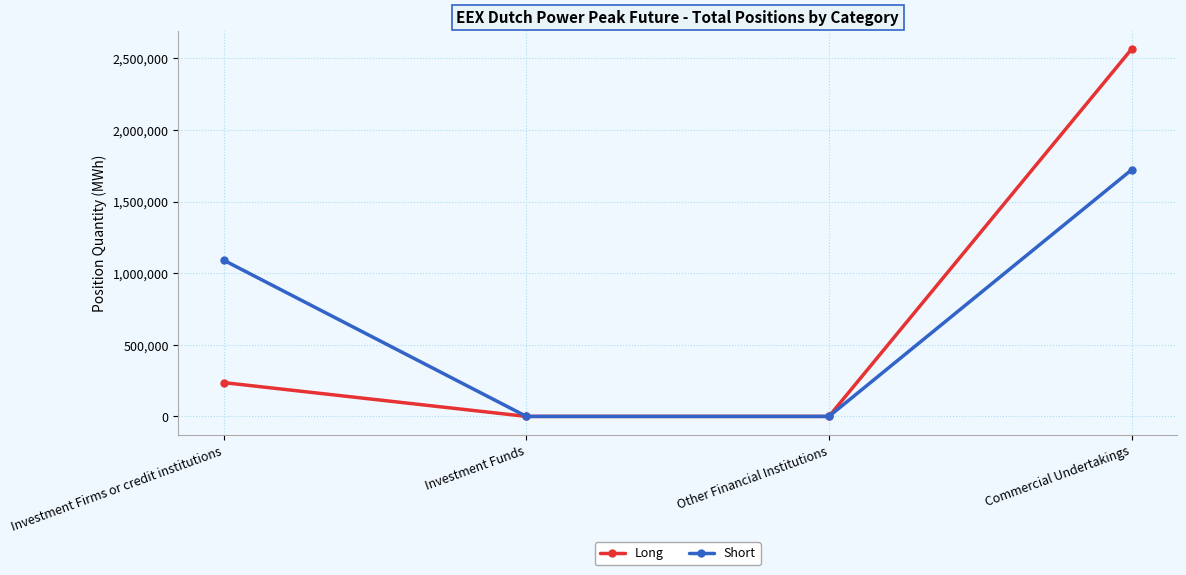

Is it true that Short equals 1426479 at Investment Firms or credit institutions?

False